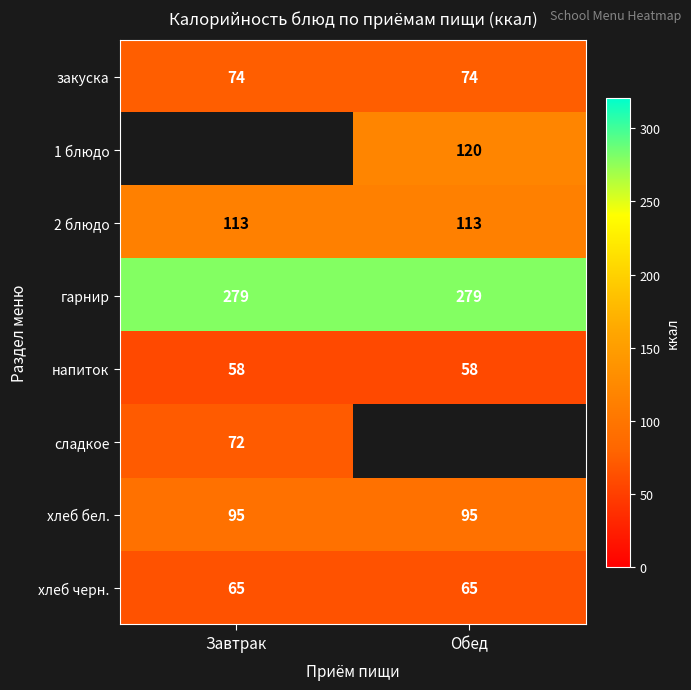

Is it true that хлеб бел. equals 95 at Завтрак?

True